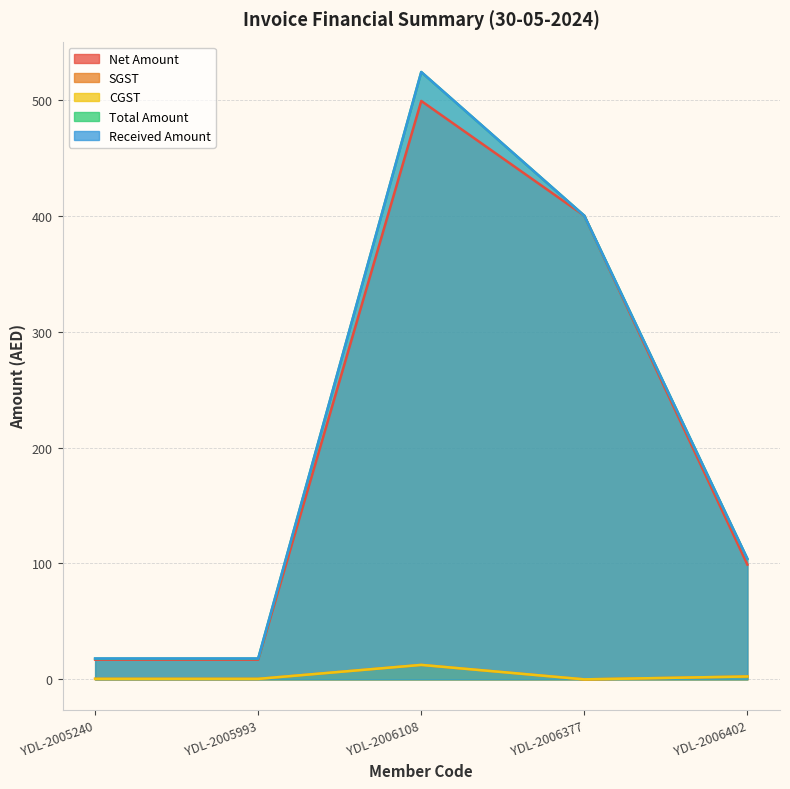

What is the spread (max minus min) of values at YDL-2006377?

400.0